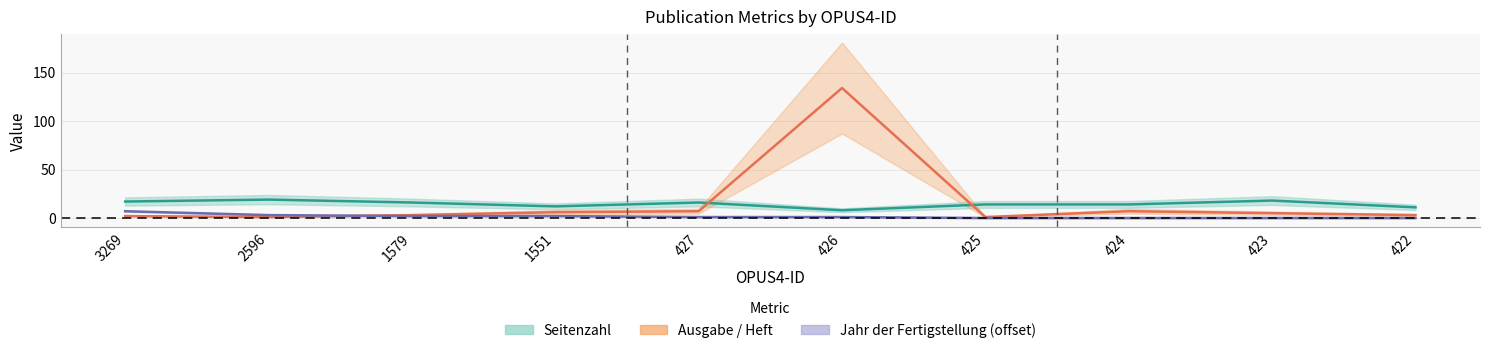

Reading right to left, extract all data points from this chart.

Seitenzahl: 422=11	423=18	424=14	425=14	426=8	427=16	1551=12	1579=16	2596=19	3269=17
Ausgabe / Heft: 422=3	423=5	424=7	425=1	426=134	427=7	1551=6	1579=3	2596=1	3269=2
Jahr der Fertigstellung (offset): 422=0	423=0	424=0	425=0	426=1	427=1	1551=2	1579=2	2596=3	3269=7